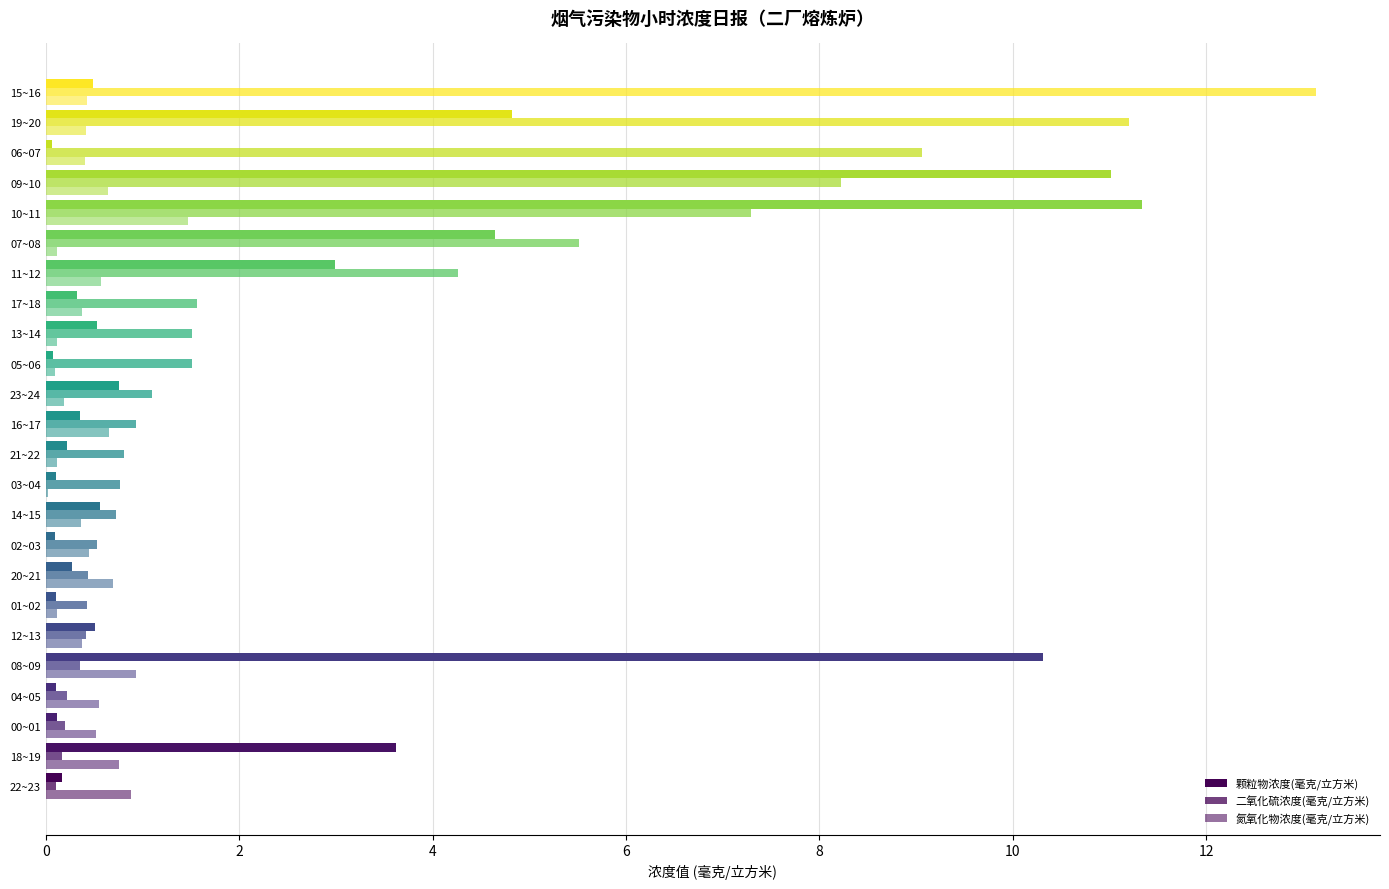

Count the number of categories in the chart.

24